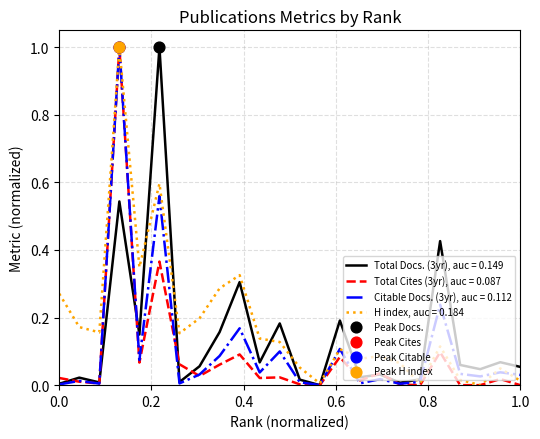

Rank the series by their average value, from highest to lowest.

H index, auc = 0.184, Total Docs. (3yr), auc = 0.149, Citable Docs. (3yr), auc = 0.112, Total Cites (3yr), auc = 0.087